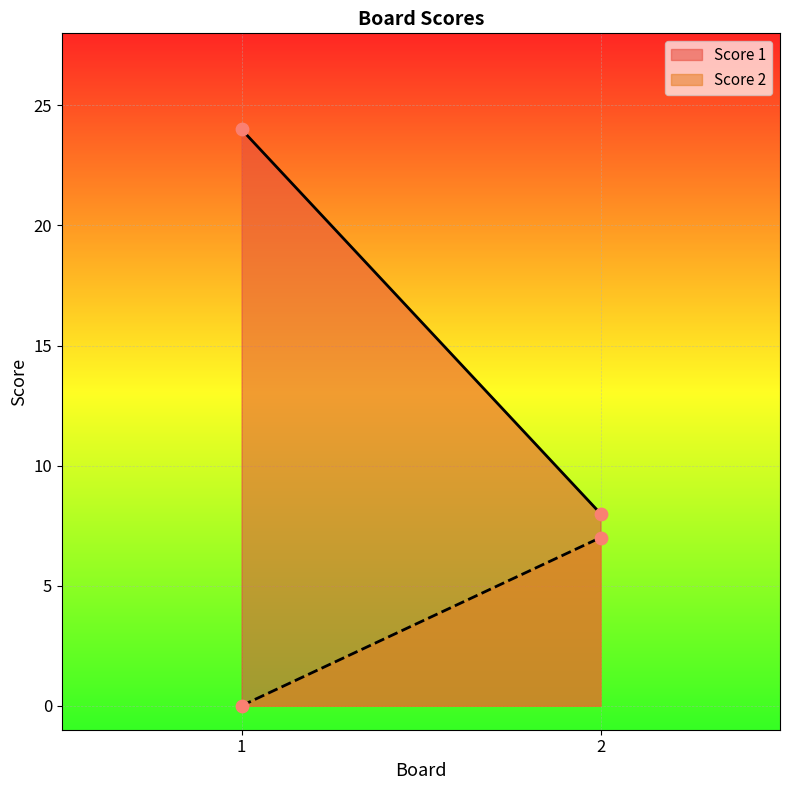

What are all the series names shown in the legend?

Score 1, Score 2